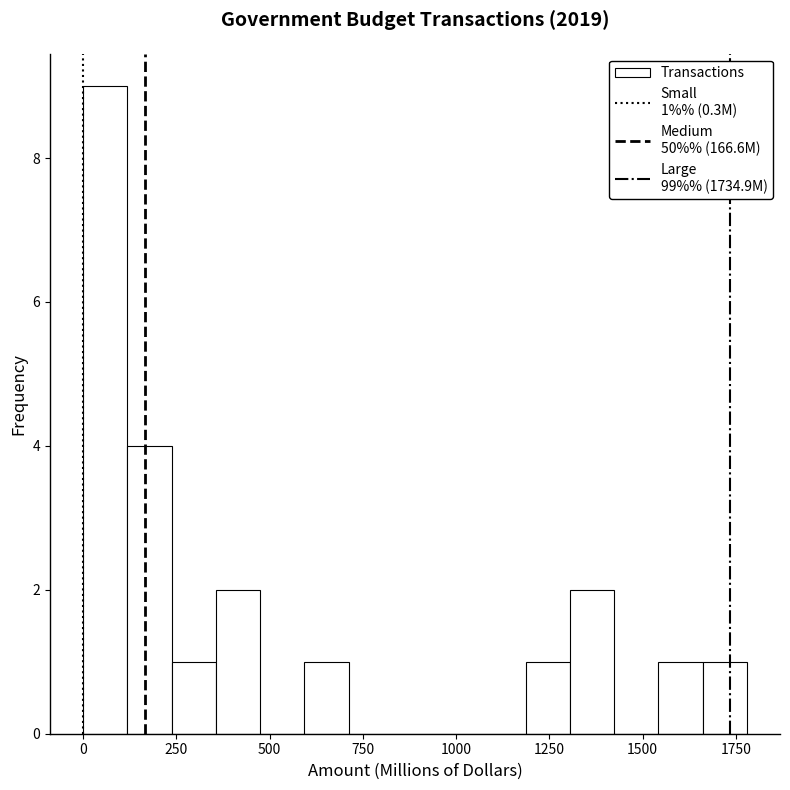

Read against the x-axis, roughly where is the centre of the tallest bar?

50